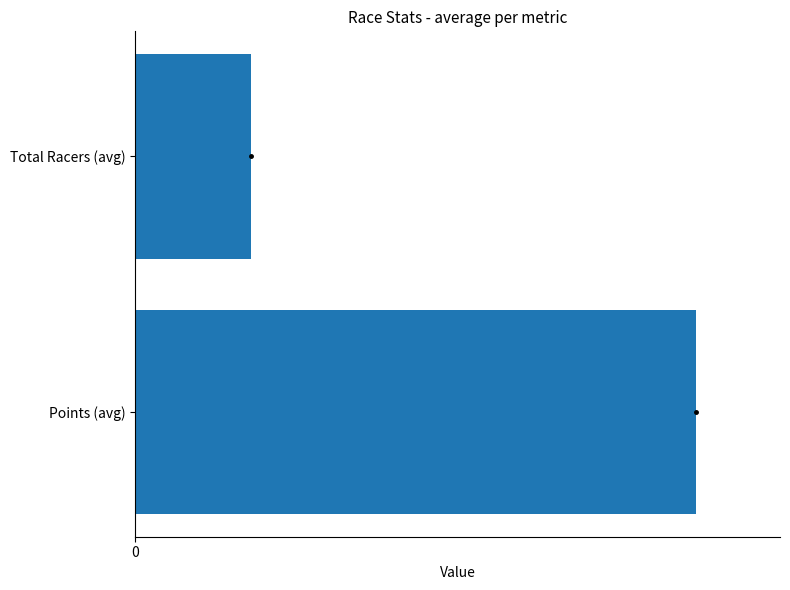

Which label corresponds to the smallest value in the chart?

Total Racers (avg)